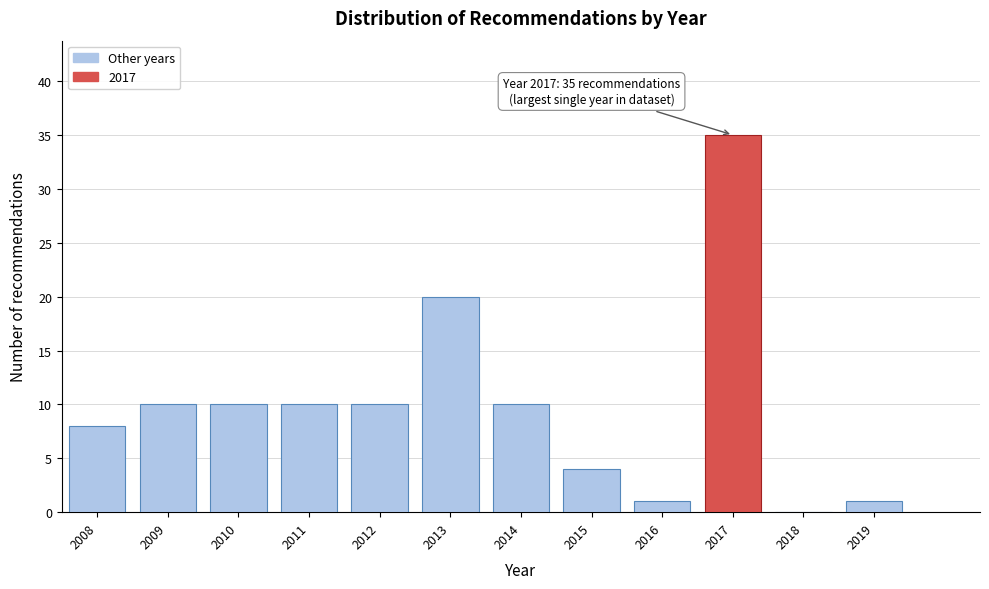

Reading left to right, transcribe all the data shown in this chart.

2008=8	2009=10	2010=10	2011=10	2012=10	2013=20	2014=10	2015=4	2016=1	2017=35	2018=0	2019=1